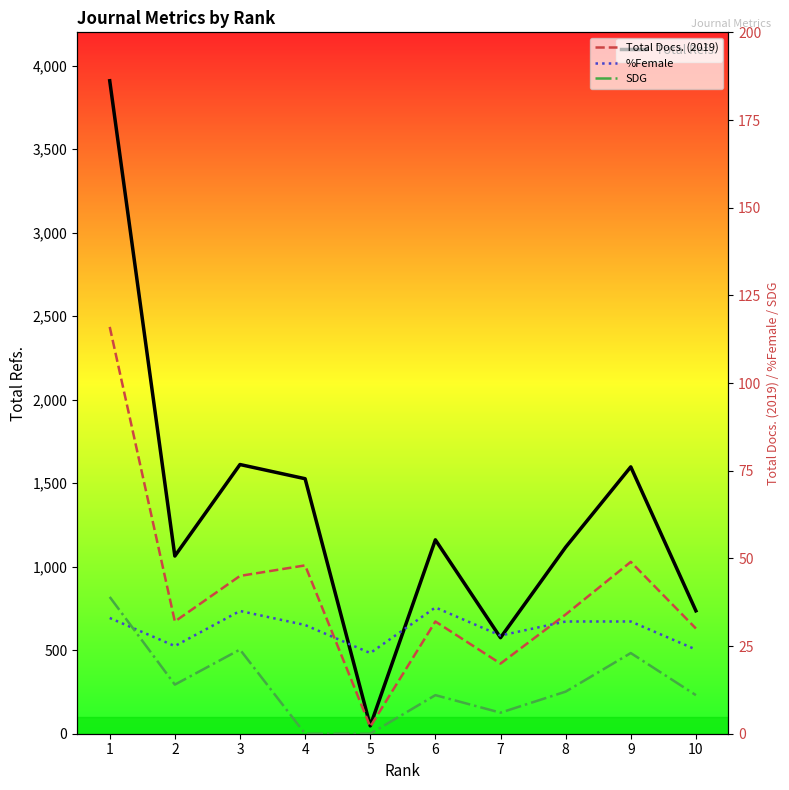

At which label does Total Docs. (2019) reach its minimum?

5